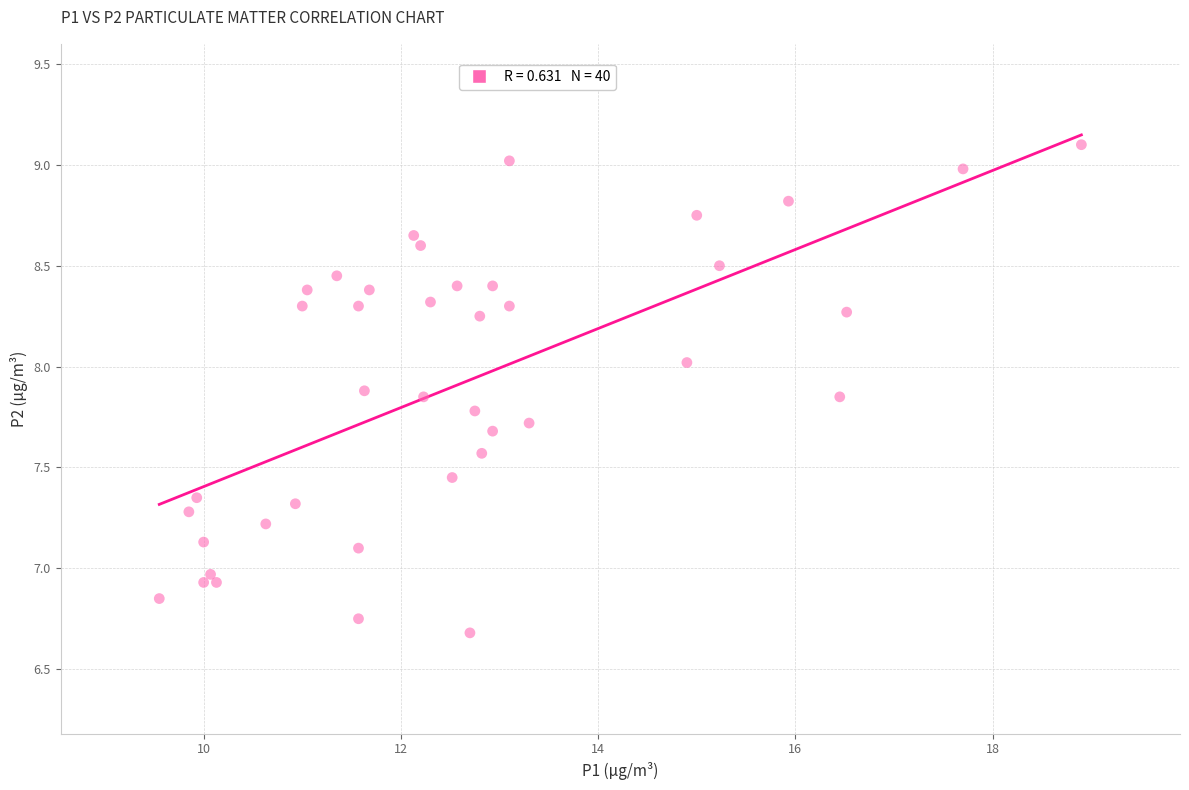

What is the range of X values (max minus min)?

9.3